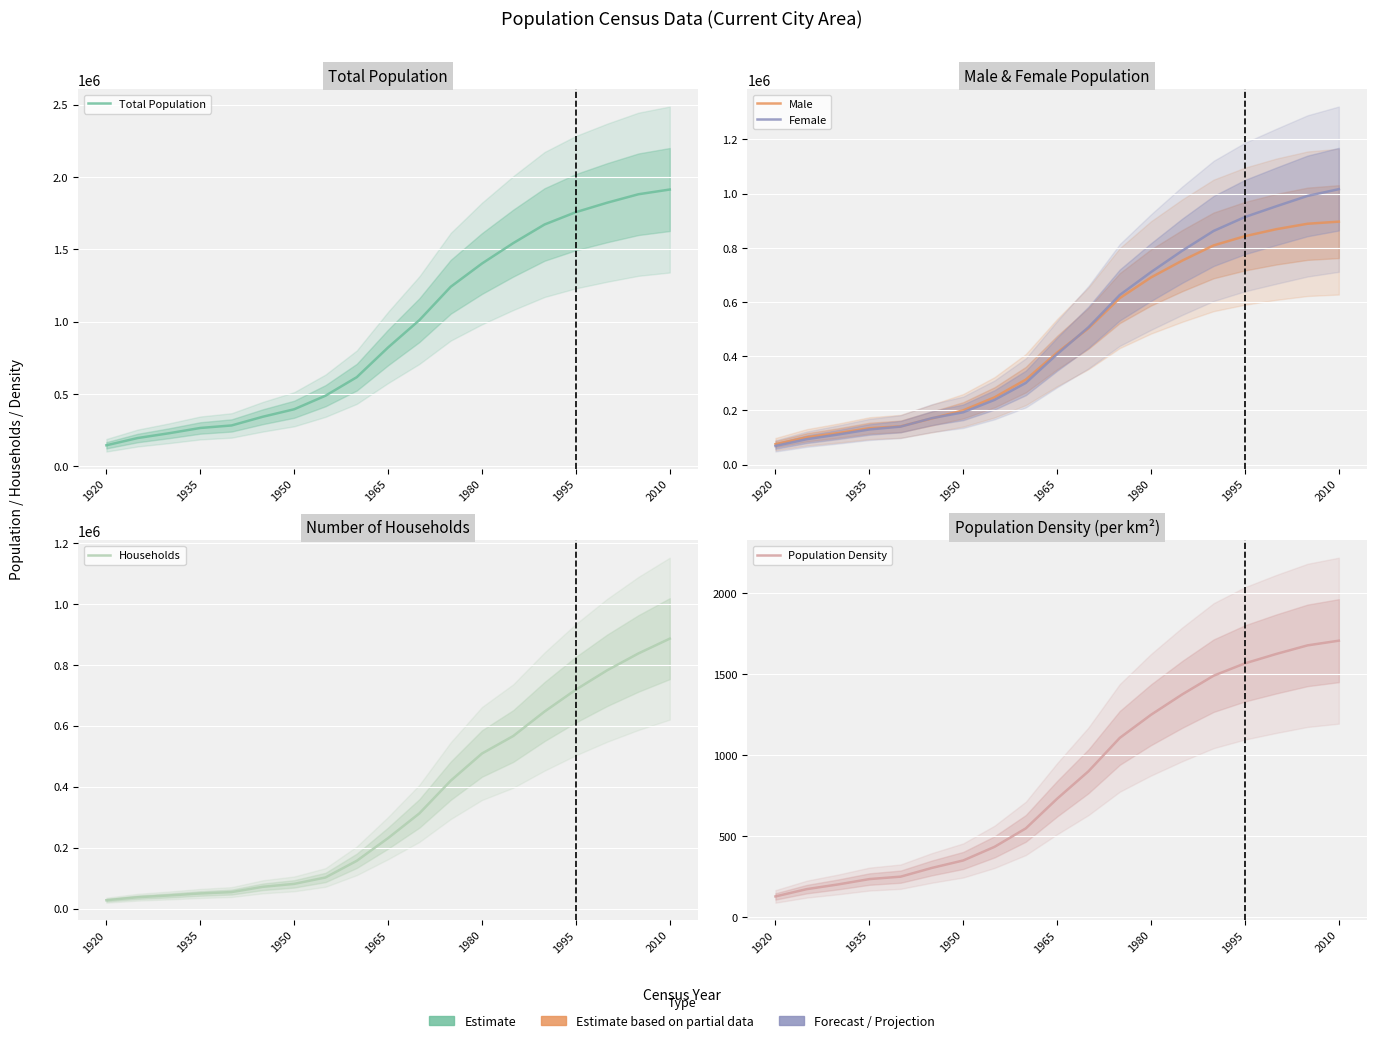

List the series in order of their peak value, highest first.

Total Population, Female, Male, Households, Population Density